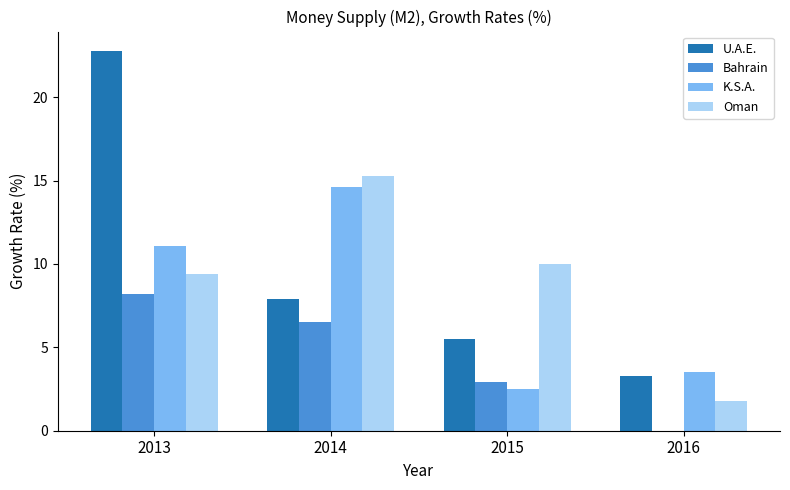

Reading left to right, what are all the values shown in this chart?

U.A.E.: 22.8	7.9	5.5	3.3
Bahrain: 8.2	6.5	2.9	0.0
K.S.A.: 11.1	14.6	2.5	3.5
Oman: 9.4	15.3	10.0	1.8